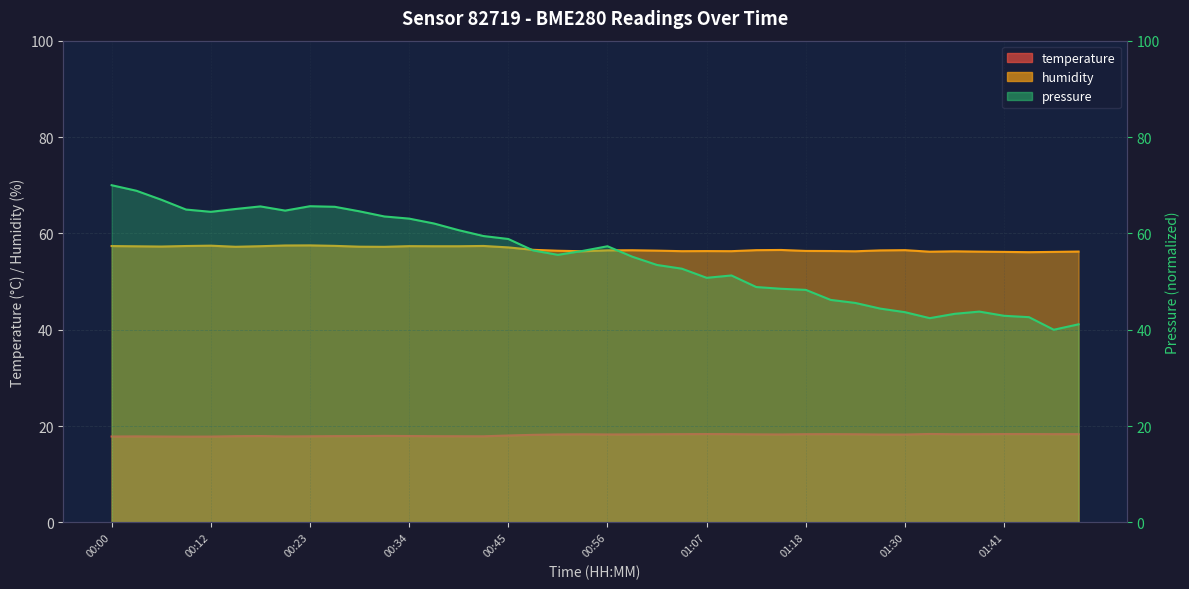

True or false: pressure has more than 1 points higher than both neighbors.

True